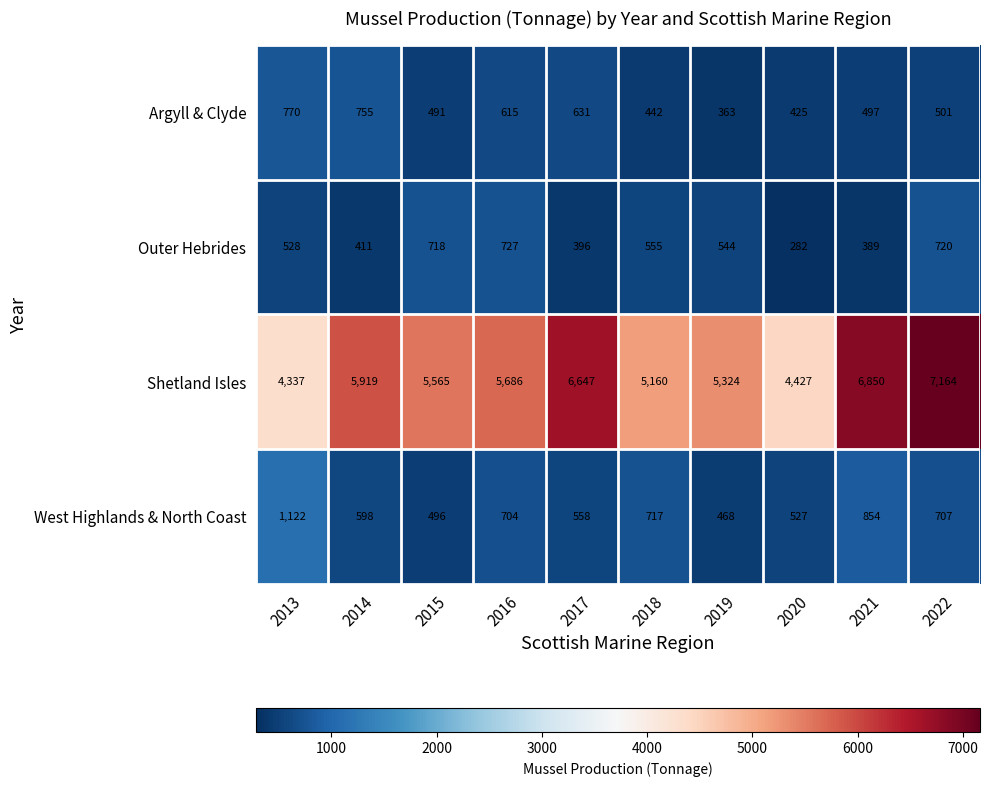

What is the sum of all Argyll & Clyde values?

5490